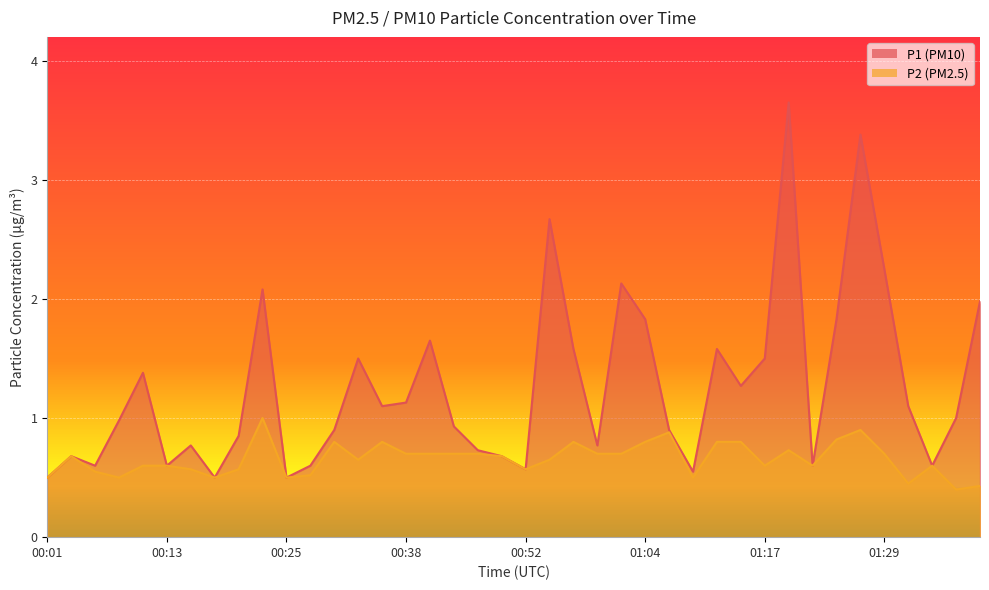

Does the chart display data point markers on the line(s)?

No